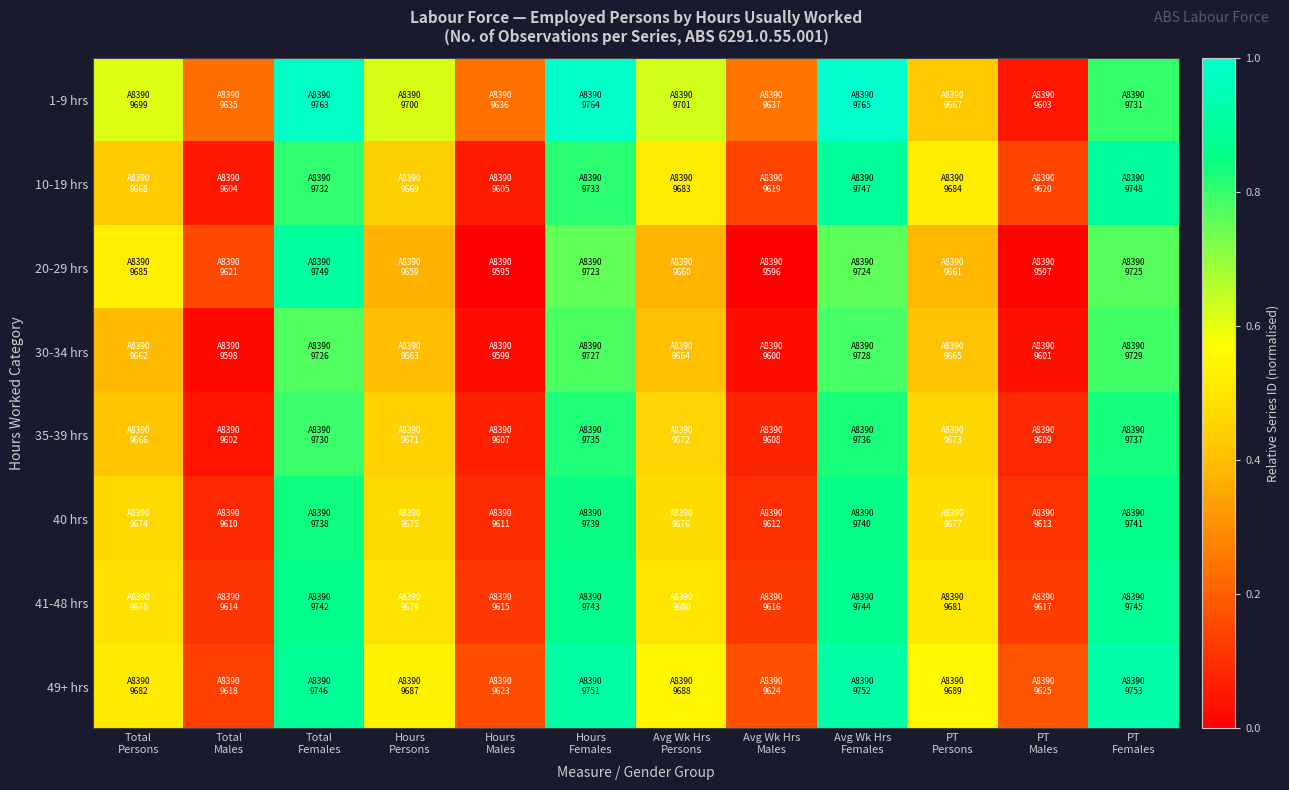

Reading left to right, list all the values displayed in this chart.

1-9 hrs: Total
Persons=0.6	Total
Males=0.2	Total
Females=1.0	Hours
Persons=0.6	Hours
Males=0.2	Hours
Females=1.0	Avg Wk Hrs
Persons=0.6	Avg Wk Hrs
Males=0.2	Avg Wk Hrs
Females=1.0	PT
Persons=0.4	PT
Males=0.0	PT
Females=0.8
10-19 hrs: Total
Persons=0.4	Total
Males=0.1	Total
Females=0.8	Hours
Persons=0.4	Hours
Males=0.1	Hours
Females=0.8	Avg Wk Hrs
Persons=0.5	Avg Wk Hrs
Males=0.1	Avg Wk Hrs
Females=0.9	PT
Persons=0.5	PT
Males=0.1	PT
Females=0.9
20-29 hrs: Total
Persons=0.5	Total
Males=0.2	Total
Females=0.9	Hours
Persons=0.4	Hours
Males=0.0	Hours
Females=0.8	Avg Wk Hrs
Persons=0.4	Avg Wk Hrs
Males=0.0	Avg Wk Hrs
Females=0.8	PT
Persons=0.4	PT
Males=0.0	PT
Females=0.8
30-34 hrs: Total
Persons=0.4	Total
Males=0.0	Total
Females=0.8	Hours
Persons=0.4	Hours
Males=0.0	Hours
Females=0.8	Avg Wk Hrs
Persons=0.4	Avg Wk Hrs
Males=0.0	Avg Wk Hrs
Females=0.8	PT
Persons=0.4	PT
Males=0.0	PT
Females=0.8
35-39 hrs: Total
Persons=0.4	Total
Males=0.0	Total
Females=0.8	Hours
Persons=0.4	Hours
Males=0.1	Hours
Females=0.8	Avg Wk Hrs
Persons=0.5	Avg Wk Hrs
Males=0.1	Avg Wk Hrs
Females=0.8	PT
Persons=0.5	PT
Males=0.1	PT
Females=0.8
40 hrs: Total
Persons=0.5	Total
Males=0.1	Total
Females=0.8	Hours
Persons=0.5	Hours
Males=0.1	Hours
Females=0.8	Avg Wk Hrs
Persons=0.5	Avg Wk Hrs
Males=0.1	Avg Wk Hrs
Females=0.9	PT
Persons=0.5	PT
Males=0.1	PT
Females=0.9
41-48 hrs: Total
Persons=0.5	Total
Males=0.1	Total
Females=0.9	Hours
Persons=0.5	Hours
Males=0.1	Hours
Females=0.9	Avg Wk Hrs
Persons=0.5	Avg Wk Hrs
Males=0.1	Avg Wk Hrs
Females=0.9	PT
Persons=0.5	PT
Males=0.1	PT
Females=0.9
49+ hrs: Total
Persons=0.5	Total
Males=0.1	Total
Females=0.9	Hours
Persons=0.5	Hours
Males=0.2	Hours
Females=0.9	Avg Wk Hrs
Persons=0.5	Avg Wk Hrs
Males=0.2	Avg Wk Hrs
Females=0.9	PT
Persons=0.6	PT
Males=0.2	PT
Females=0.9